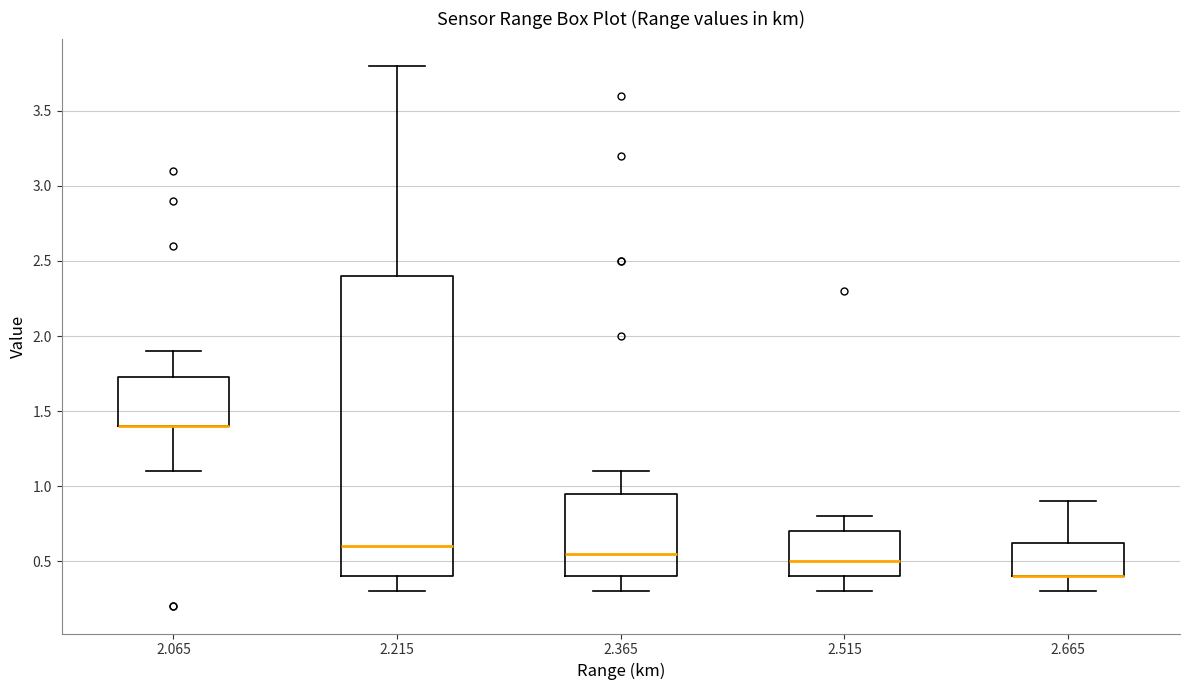

Reading left to right, transcribe this box plot: for each box, give where its median line is, the range the box spans, and where its two whiskers end, as read against the y-axis. The values are not printed on the chart, so give them approximately, as read against the axis.

2.065: median 1.40 (drawn on the box's lower edge), box 1.40 to 1.75, whiskers 1.10 to 1.90
2.215: median 0.60, box 0.40 to 2.40, whiskers 0.30 to 3.80
2.365: median 0.55, box 0.40 to 0.95, whiskers 0.30 to 1.10
2.515: median 0.50, box 0.40 to 0.70, whiskers 0.30 to 0.80
2.665: median 0.40 (drawn on the box's lower edge), box 0.40 to 0.65, whiskers 0.30 to 0.90